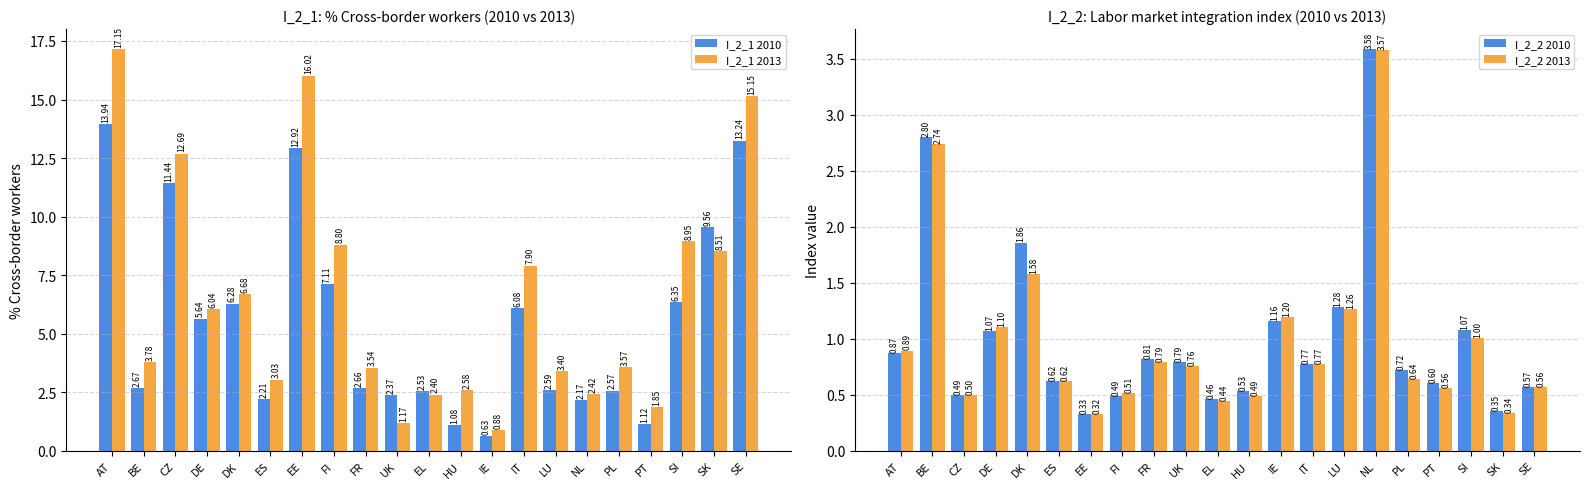

Which series has the largest range (max minus min)?

I_2_1 2013